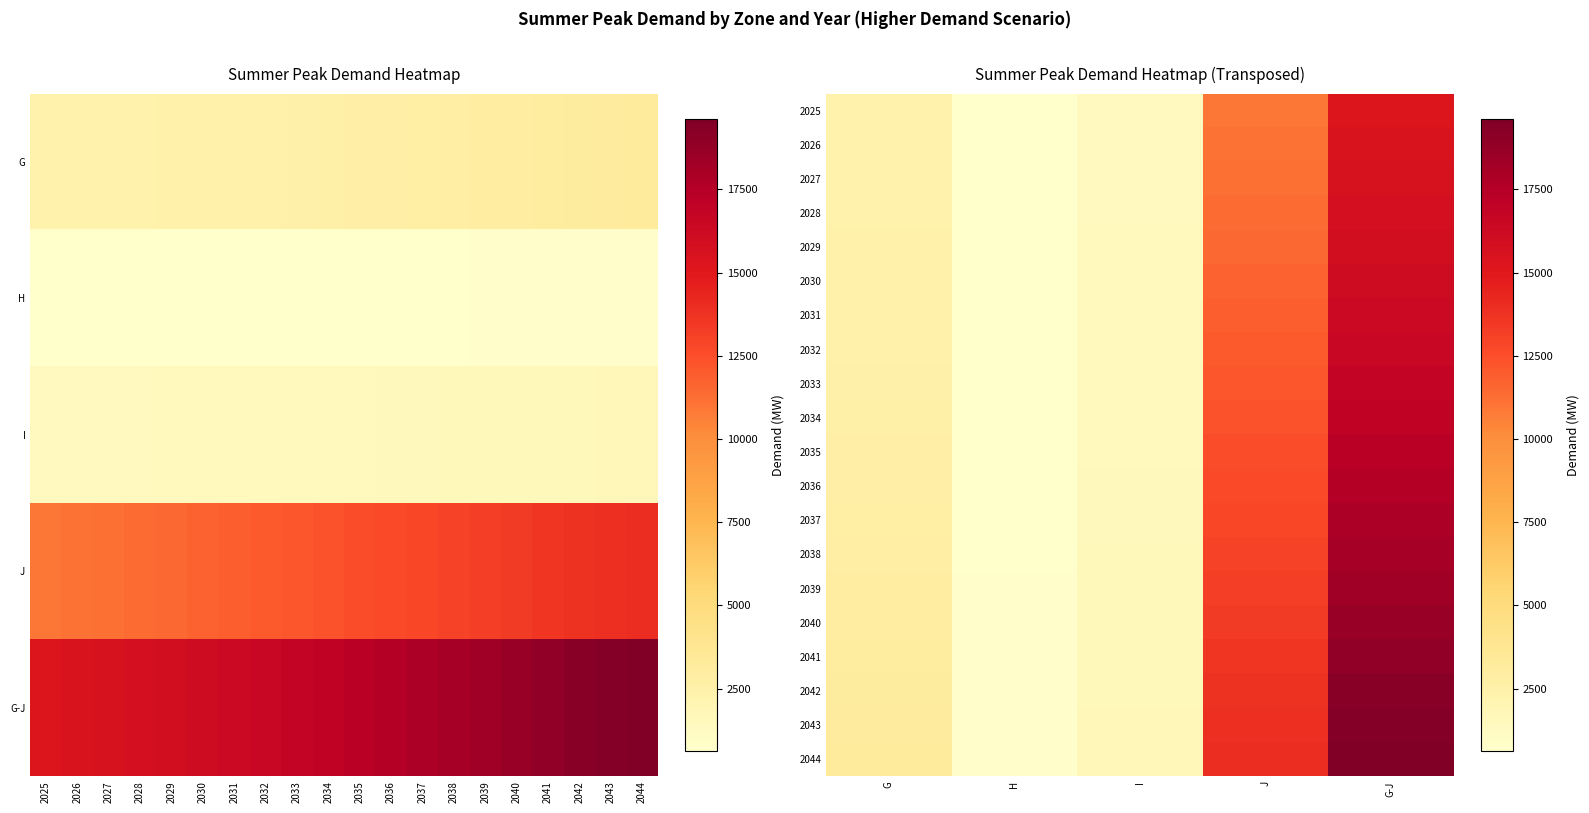

How many data points does each series have?

5